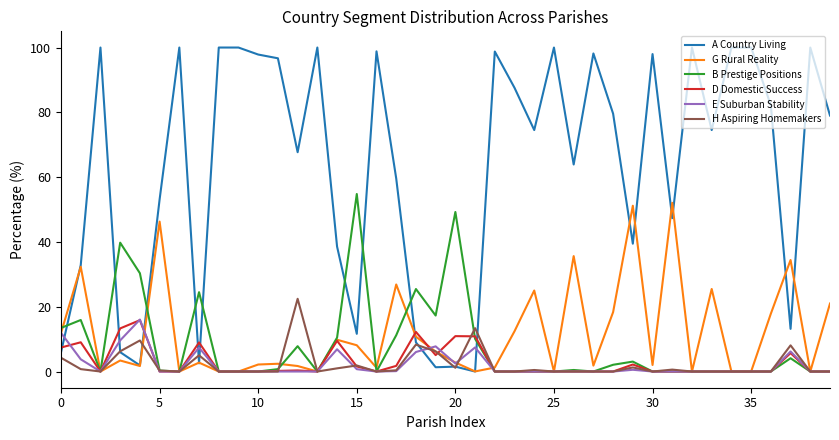

Which series has the largest total across all categories?

A Country Living